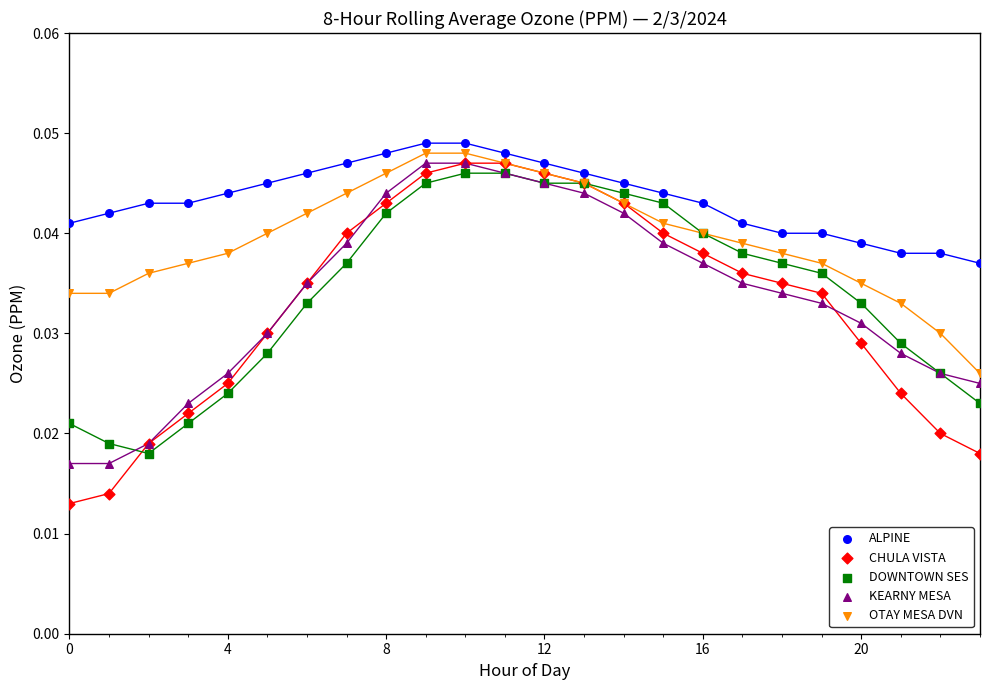

Which series reaches the maximum Y coordinate?

ALPINE